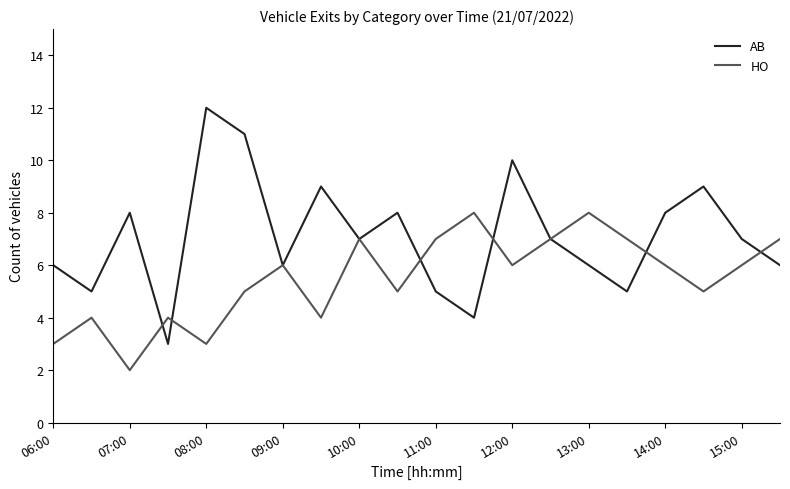

What is the highest value of the AB series?

12